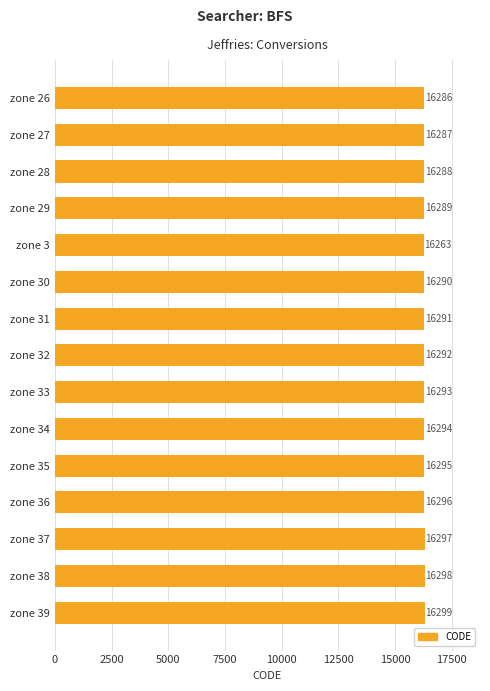

What value does the data have at zone 31, to the nearest 5?

16290